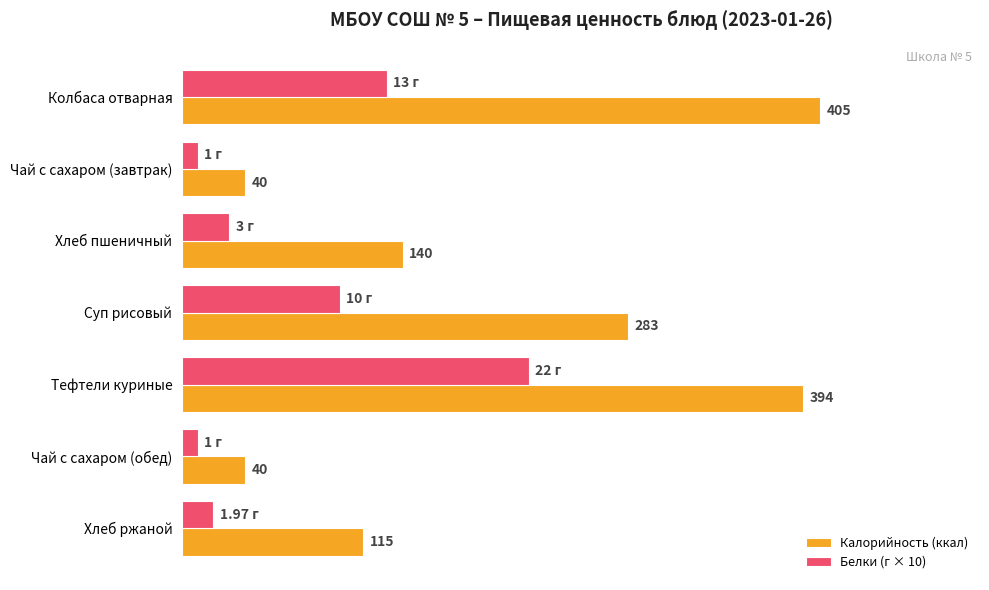

Which series changed the most between Колбаса отварная and Чай с сахаром (завтрак)?

Калорийность (ккал)